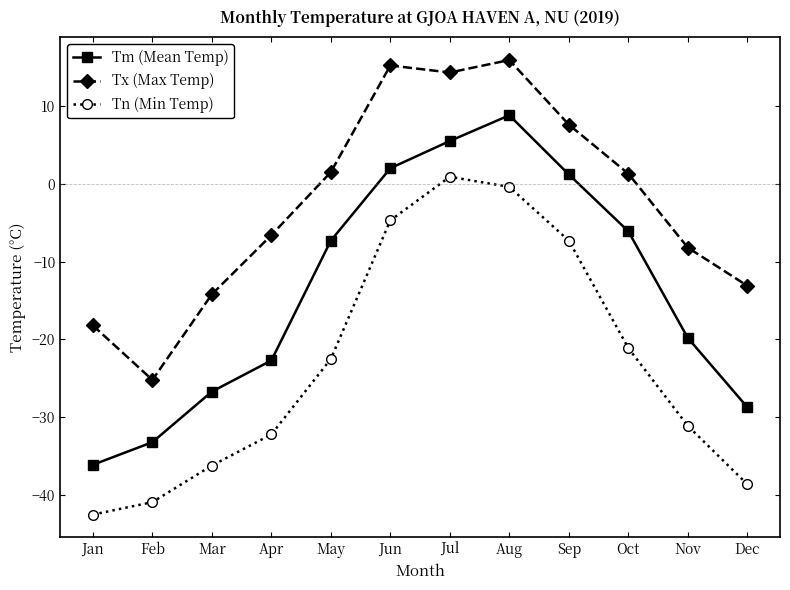

Is it true that Tn (Min Temp) equals -22.5 at May?

True